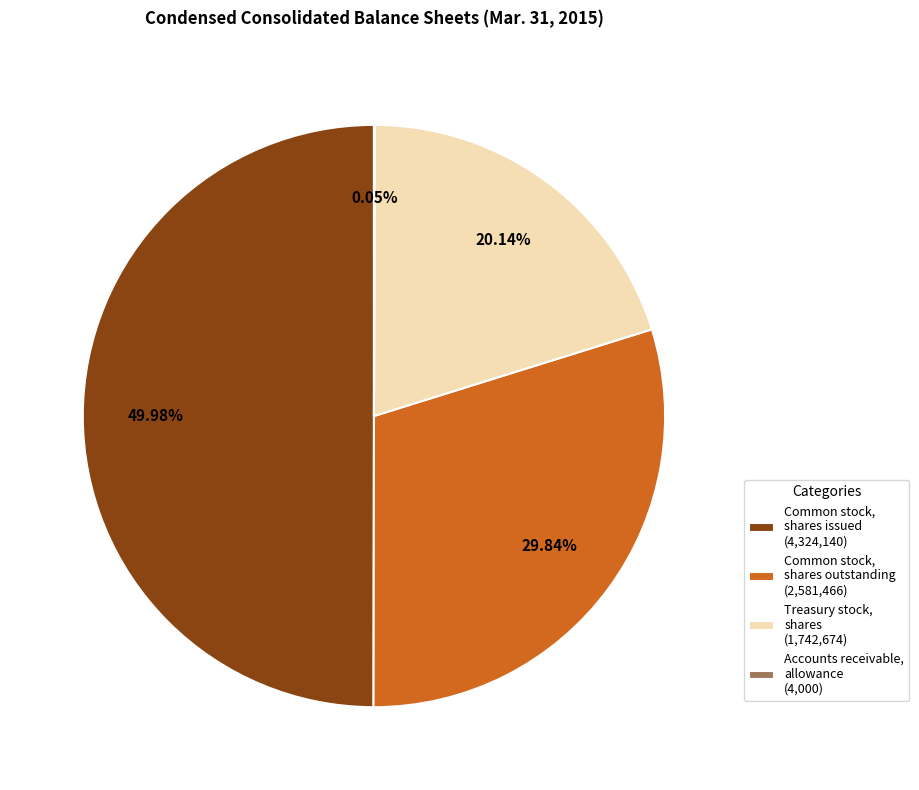

Combined, do Common stock, shares issued (4,324,140) and Treasury stock, shares (1,742,674) account for over 50%?

Yes